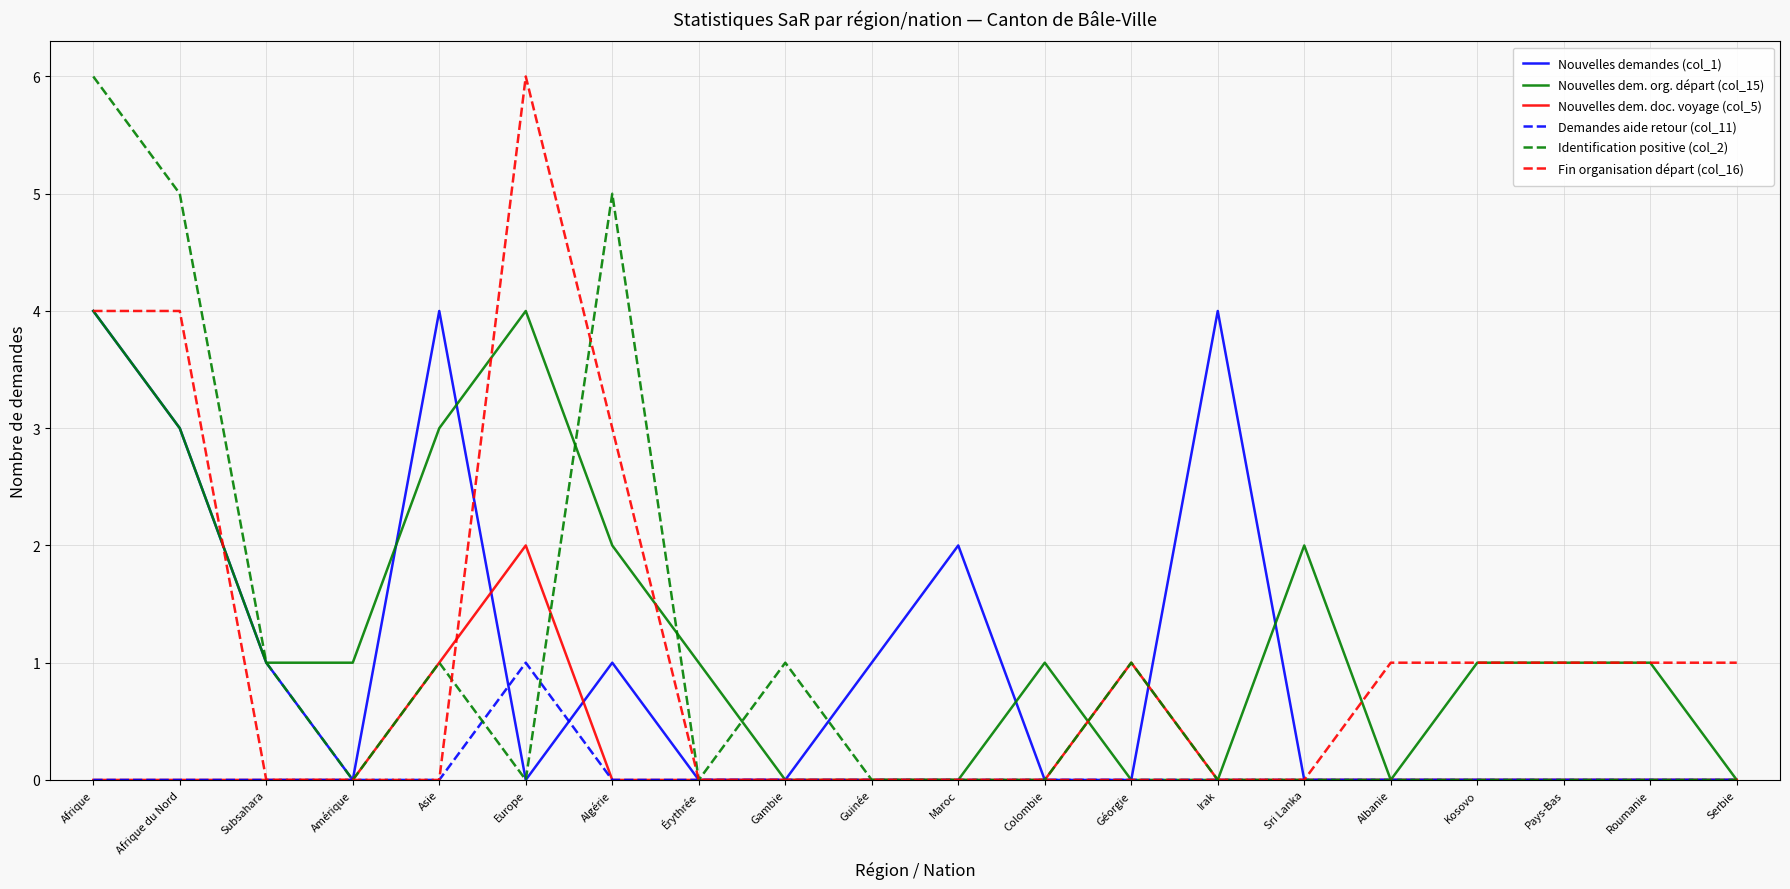

Which series changed the most between Europe and Guinée?

Fin organisation départ (col_16)